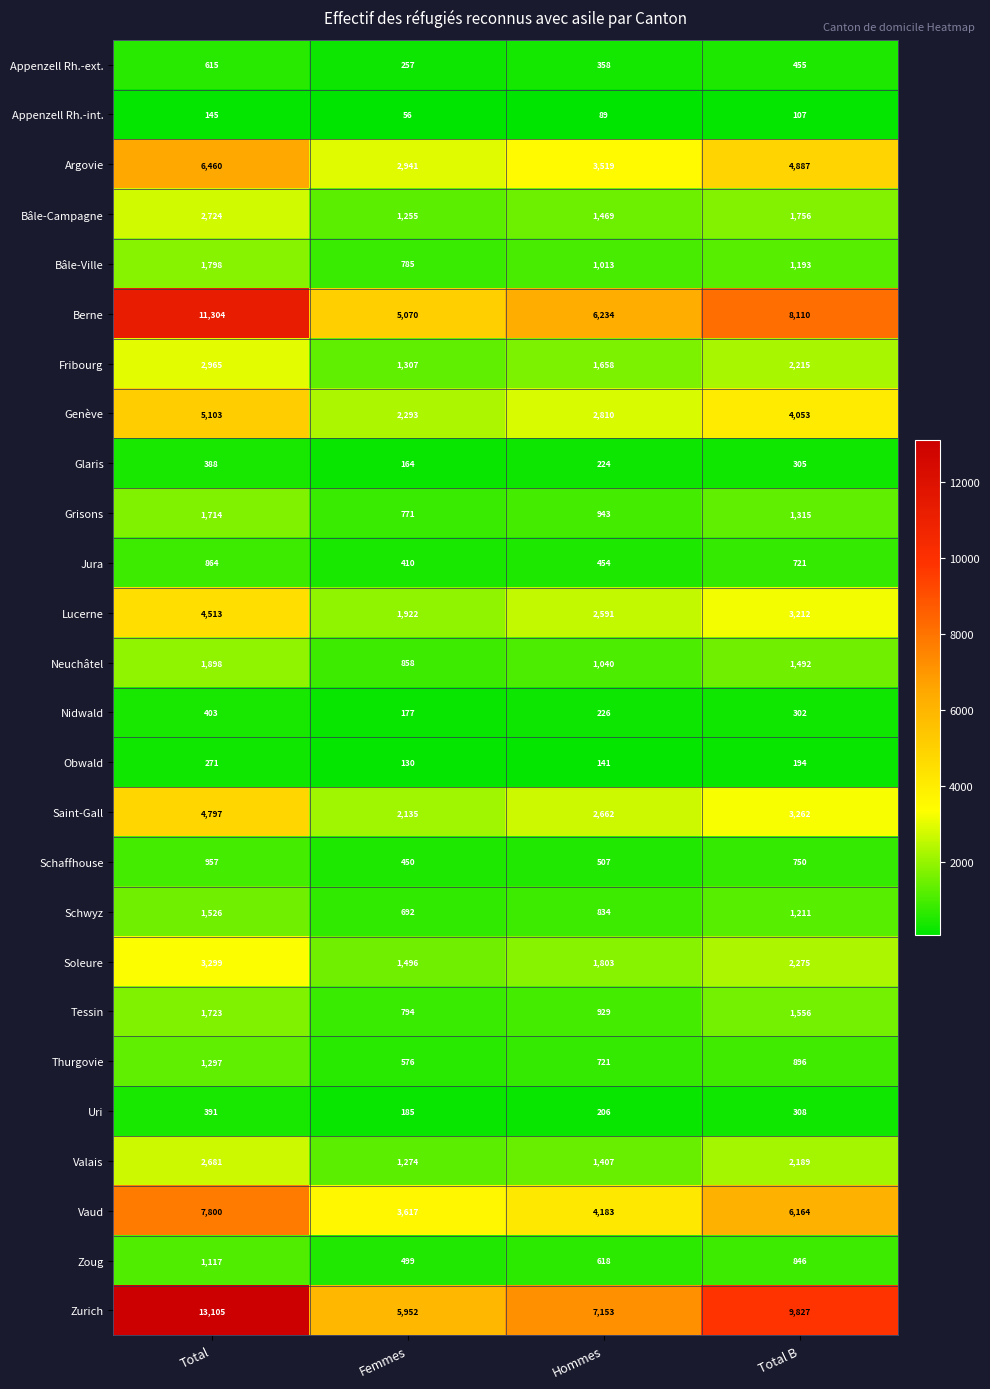

True or false: Argovie has a value of 3519 at Hommes.

True